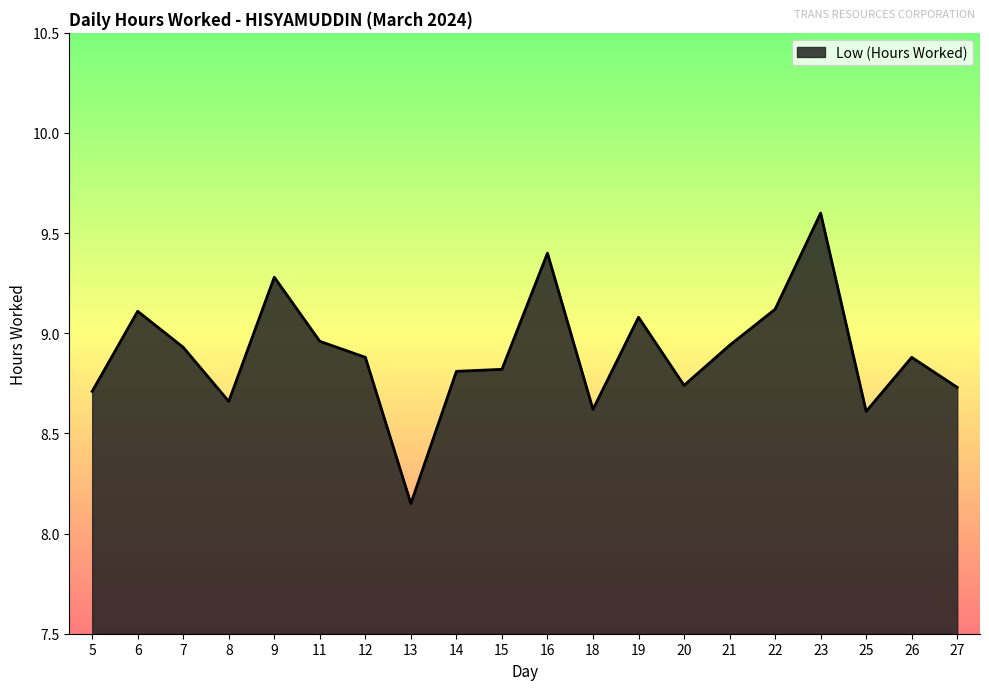

Between 20 and 16, which is larger?

16